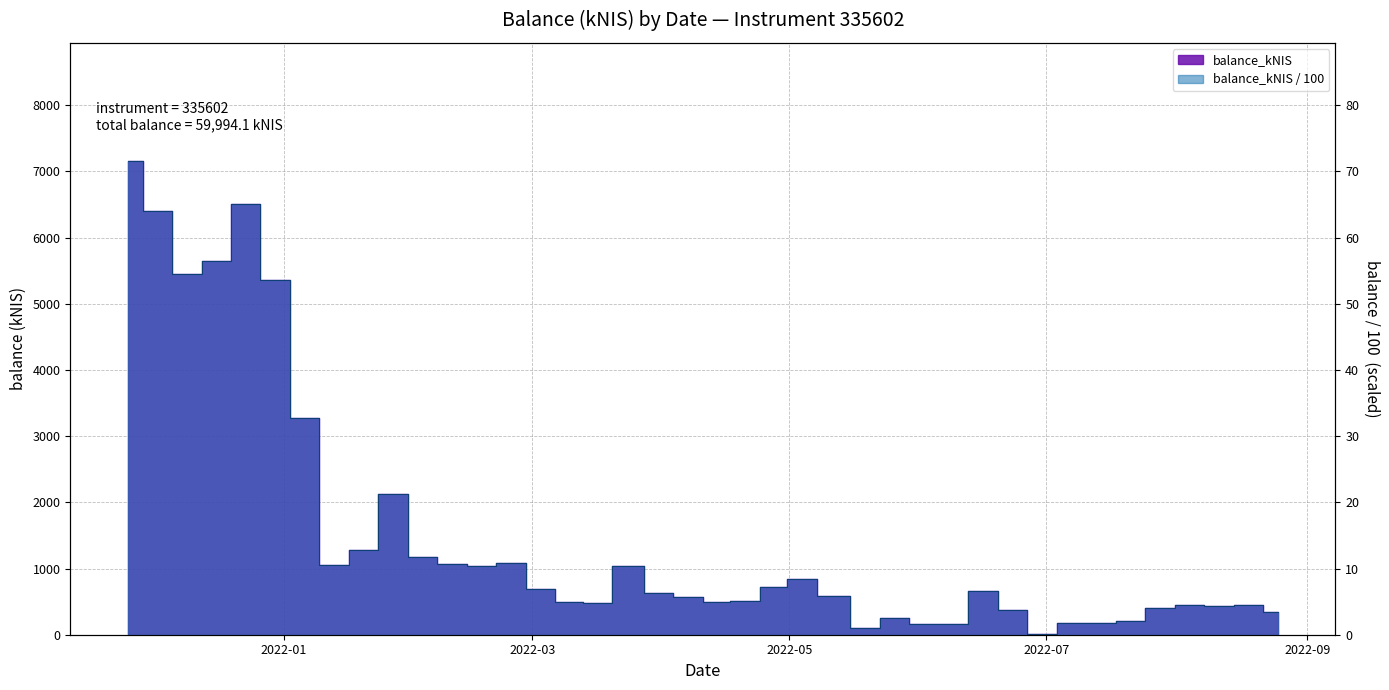

How many lines are shown in the chart?

1